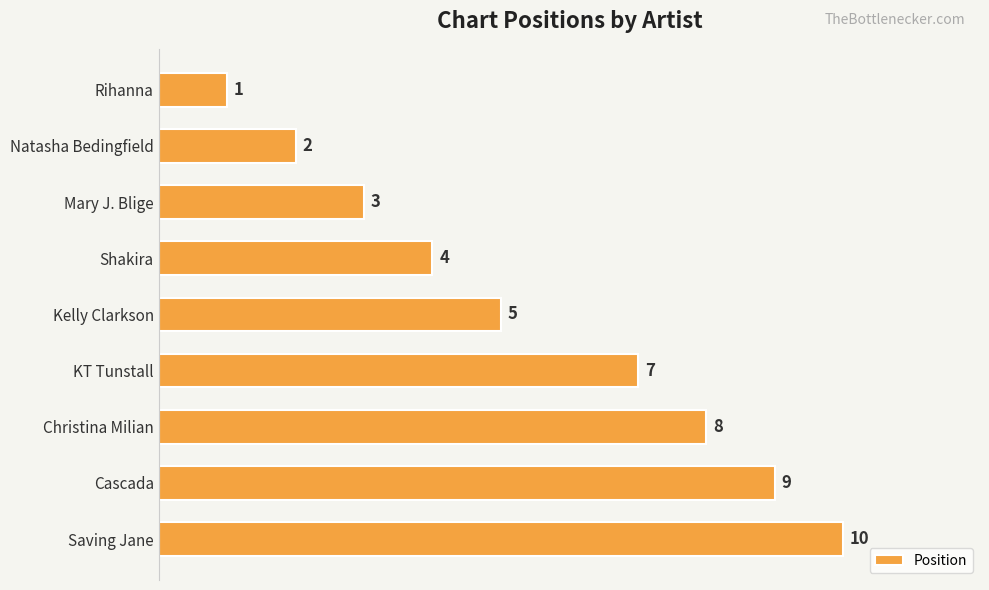

Rank the categories by value from lowest to highest.

Rihanna, Natasha Bedingfield, Mary J. Blige, Shakira, Kelly Clarkson, KT Tunstall, Christina Milian, Cascada, Saving Jane